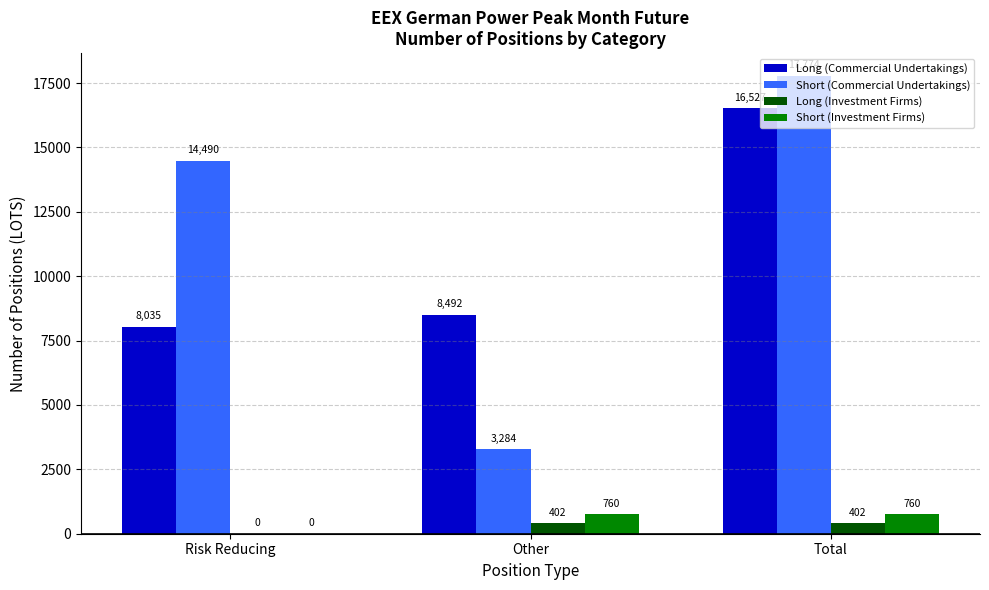

Which category has the highest value in the Short (Commercial Undertakings) series?

Total